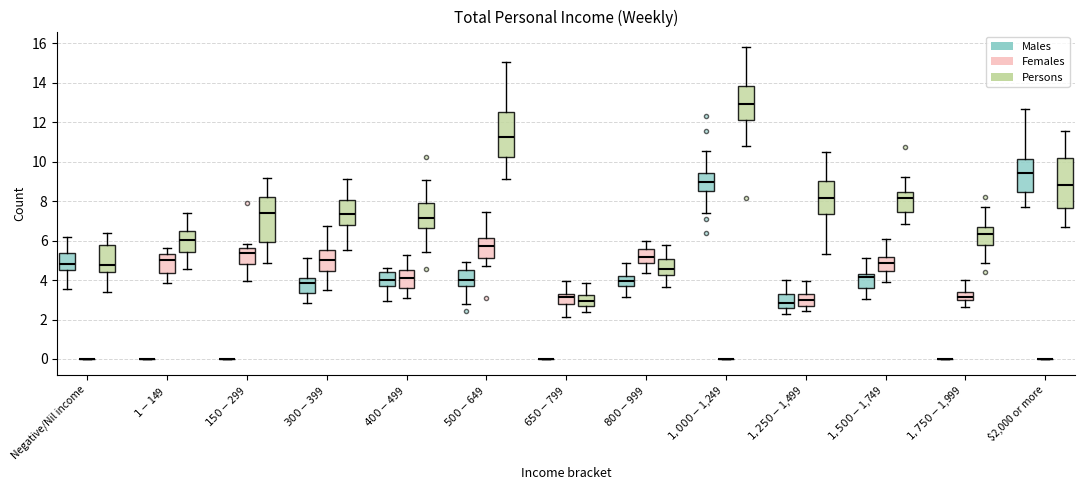

Reading left to right, read every box against the y-axis: the position of its median line, the range the box covers, and the ends of its whiskers. The values are not printed on the chart, so give them approximately, as read against the axis.

Negative/Nil income (Males): median 4.8, box 4.6 to 5.4, whiskers 3.6 to 6.2
Negative/Nil income (Females): box collapsed to a line at 0.0, whiskers 0.0 to 0.0
Negative/Nil income (Persons): median 4.8, box 4.4 to 5.8, whiskers 3.4 to 6.4
$1-$149 (Males): box collapsed to a line at 0.0, whiskers 0.0 to 0.0
$1-$149 (Females): median 5.0, box 4.4 to 5.4, whiskers 3.8 to 5.6
$1-$149 (Persons): median 6.0, box 5.4 to 6.4, whiskers 4.6 to 7.4
$150-$299 (Males): box collapsed to a line at 0.0, whiskers 0.0 to 0.0
$150-$299 (Females): median 5.4, box 4.8 to 5.6, whiskers 4.0 to 5.8
$150-$299 (Persons): median 7.4, box 6.0 to 8.2, whiskers 4.8 to 9.2
$300-$399 (Males): median 3.8, box 3.4 to 4.2, whiskers 2.8 to 5.2
$300-$399 (Females): median 5.0, box 4.4 to 5.6, whiskers 3.4 to 6.8
$300-$399 (Persons): median 7.4, box 6.8 to 8.0, whiskers 5.6 to 9.2
$400-$499 (Males): median 4.0, box 3.6 to 4.4, whiskers 3.0 to 4.6
$400-$499 (Females): median 4.0, box 3.6 to 4.6, whiskers 3.0 to 5.2
$400-$499 (Persons): median 7.2, box 6.6 to 7.8, whiskers 5.4 to 9.0
$500-$649 (Males): median 4.0, box 3.6 to 4.4, whiskers 2.8 to 5.0
$500-$649 (Females): median 5.8, box 5.2 to 6.2, whiskers 4.8 to 7.4
$500-$649 (Persons): median 11.2, box 10.2 to 12.6, whiskers 9.2 to 15.0
$650-$799 (Males): box collapsed to a line at 0.0, whiskers 0.0 to 0.0
$650-$799 (Females): median 3.2, box 2.8 to 3.4, whiskers 2.2 to 4.0
$650-$799 (Persons): median 3.0, box 2.6 to 3.2, whiskers 2.4 to 3.8
$800-$999 (Males): median 4.0, box 3.6 to 4.2, whiskers 3.2 to 4.8
$800-$999 (Females): median 5.2, box 4.8 to 5.6, whiskers 4.4 to 6.0
$800-$999 (Persons): median 4.6, box 4.2 to 5.0, whiskers 3.6 to 5.8
$1,000-$1,249 (Males): median 9.0, box 8.6 to 9.4, whiskers 7.4 to 10.6
$1,000-$1,249 (Females): box collapsed to a line at 0.0, whiskers 0.0 to 0.0
$1,000-$1,249 (Persons): median 13.0, box 12.2 to 13.8, whiskers 10.8 to 15.8
$1,250-$1,499 (Males): median 2.8, box 2.6 to 3.2, whiskers 2.4 to 4.0
$1,250-$1,499 (Females): median 3.0, box 2.6 to 3.2, whiskers 2.4 to 4.0
$1,250-$1,499 (Persons): median 8.2, box 7.4 to 9.0, whiskers 5.4 to 10.4
$1,500-$1,749 (Males): median 4.2 (just below the box's upper edge), box 3.6 to 4.2, whiskers 3.0 to 5.2
$1,500-$1,749 (Females): median 4.8, box 4.4 to 5.2, whiskers 4.0 to 6.2
$1,500-$1,749 (Persons): median 8.2, box 7.4 to 8.4, whiskers 6.8 to 9.2
$1,750-$1,999 (Males): box collapsed to a line at 0.0, whiskers 0.0 to 0.0
$1,750-$1,999 (Females): median 3.2, box 3.0 to 3.4, whiskers 2.6 to 4.0
$1,750-$1,999 (Persons): median 6.4, box 5.8 to 6.8, whiskers 4.8 to 7.6
$2,000 or more (Males): median 9.4, box 8.4 to 10.2, whiskers 7.6 to 12.6
$2,000 or more (Females): box collapsed to a line at 0.0, whiskers 0.0 to 0.0
$2,000 or more (Persons): median 8.8, box 7.6 to 10.2, whiskers 6.8 to 11.6